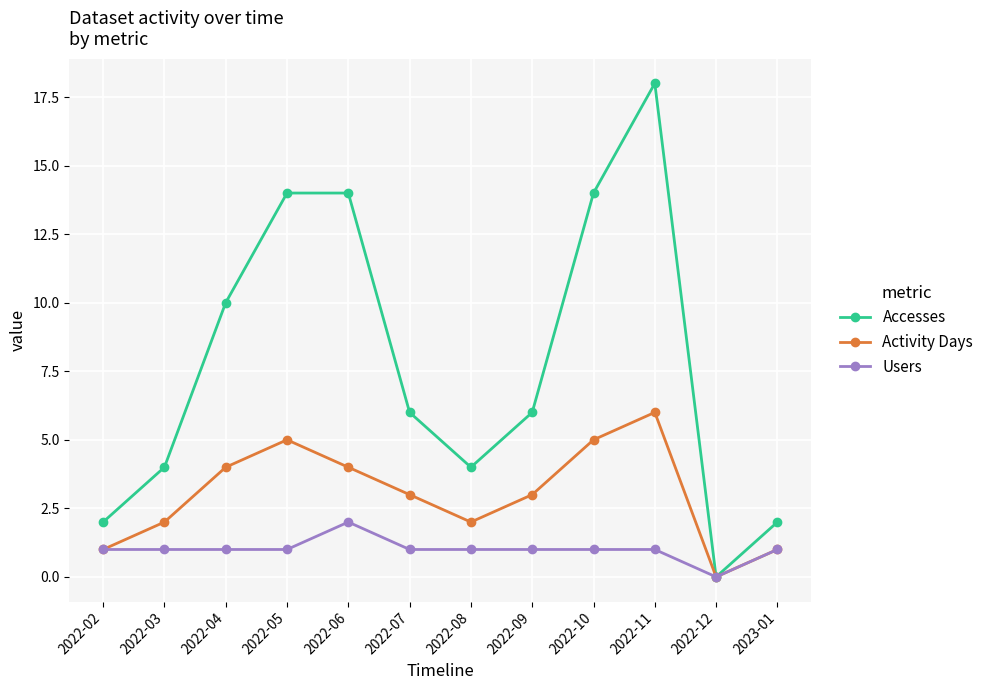

What is the label of the 10th point from the right?

2022-04